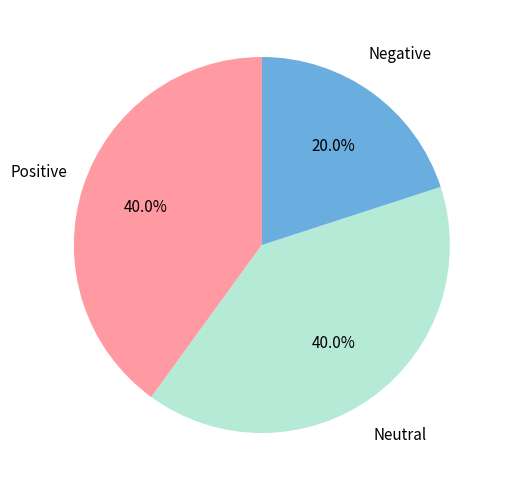

Is there any slice that represents more than half of the pie?

No